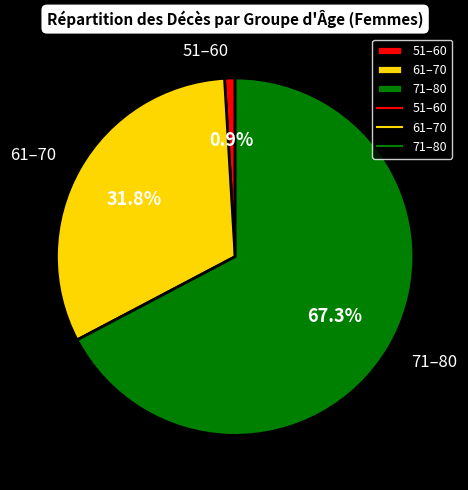

Combined, do 51–60 and 71–80 account for over 50%?

Yes